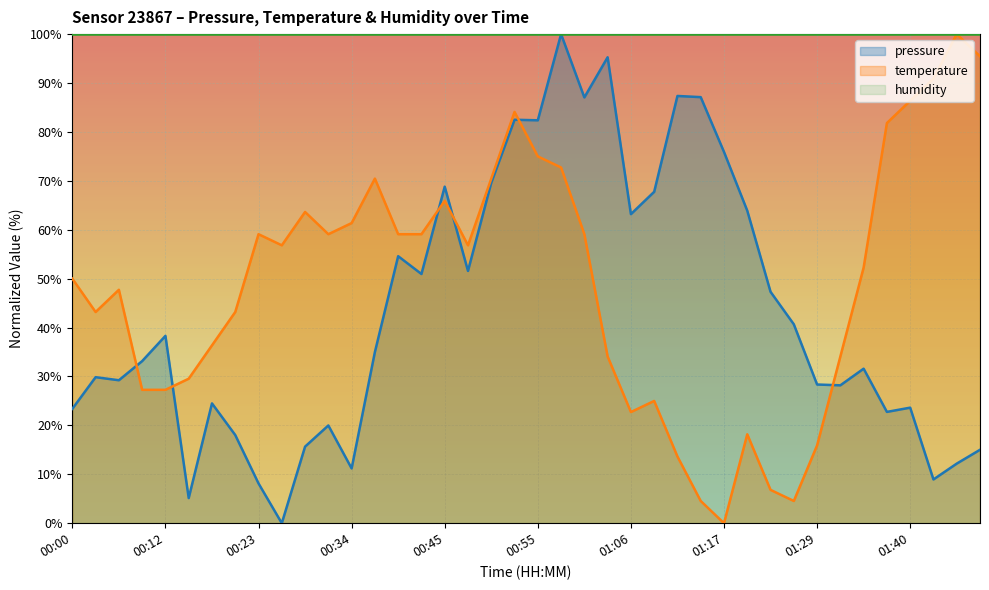

Reading left to right, what are all the values shown in this chart?

pressure: 00:00=23.4	00:03=29.9	00:06=29.2	00:09=33.1	00:12=38.3	00:14=5.1	00:17=24.5	00:20=18.0	00:23=8.1	00:25=0.0	00:28=15.7	00:31=20.0	00:34=11.2	00:36=35.0	00:39=54.6	00:42=51.0	00:45=68.8	00:47=51.6	00:50=69.6	00:53=82.5	00:55=82.4	00:58=100.0	01:01=87.1	01:04=95.3	01:06=63.2	01:09=67.8	01:12=87.4	01:15=87.1	01:17=75.9	01:20=63.9	01:23=47.3	01:26=40.7	01:29=28.4	01:31=28.2	01:34=31.6	01:37=22.8	01:40=23.6	01:42=8.9	01:45=12.2	01:48=15.0
temperature: 00:00=50.0	00:03=43.2	00:06=47.7	00:09=27.3	00:12=27.3	00:14=29.5	00:17=36.4	00:20=43.2	00:23=59.1	00:25=56.8	00:28=63.6	00:31=59.1	00:34=61.4	00:36=70.5	00:39=59.1	00:42=59.1	00:45=65.9	00:47=56.8	00:50=70.5	00:53=84.1	00:55=75.0	00:58=72.7	01:01=59.1	01:04=34.1	01:06=22.7	01:09=25.0	01:12=13.6	01:15=4.5	01:17=0.0	01:20=18.2	01:23=6.8	01:26=4.5	01:29=15.9	01:31=34.1	01:34=52.3	01:37=81.8	01:40=86.4	01:42=90.9	01:45=100.0	01:48=95.5